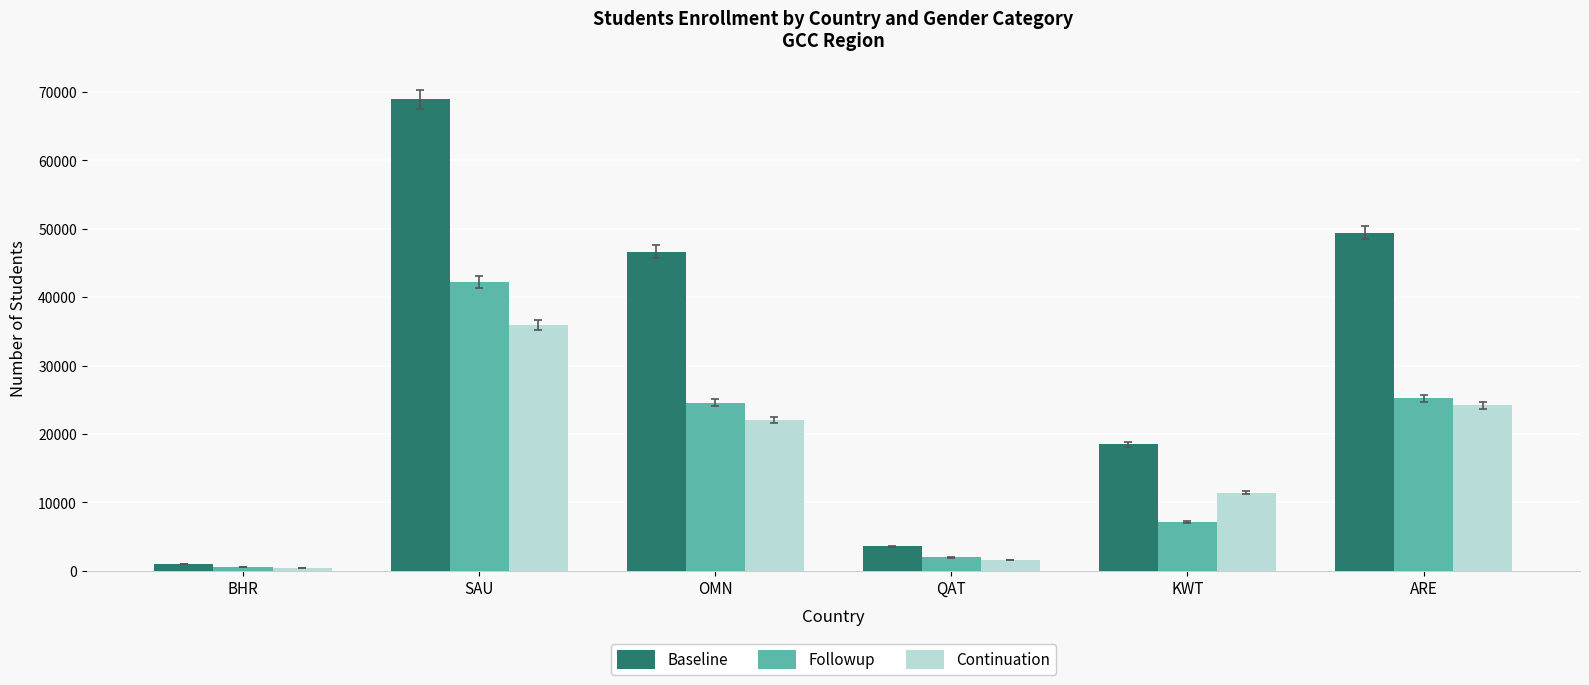

What is the spread (max minus min) of values at ARE?

25261